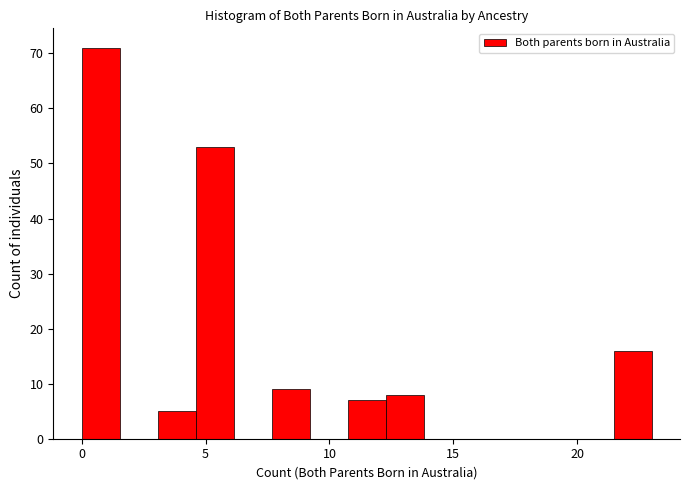

Around what value on the x-axis is the tallest bar? Give the approximate position of its centre, as read against the axis.

1.0